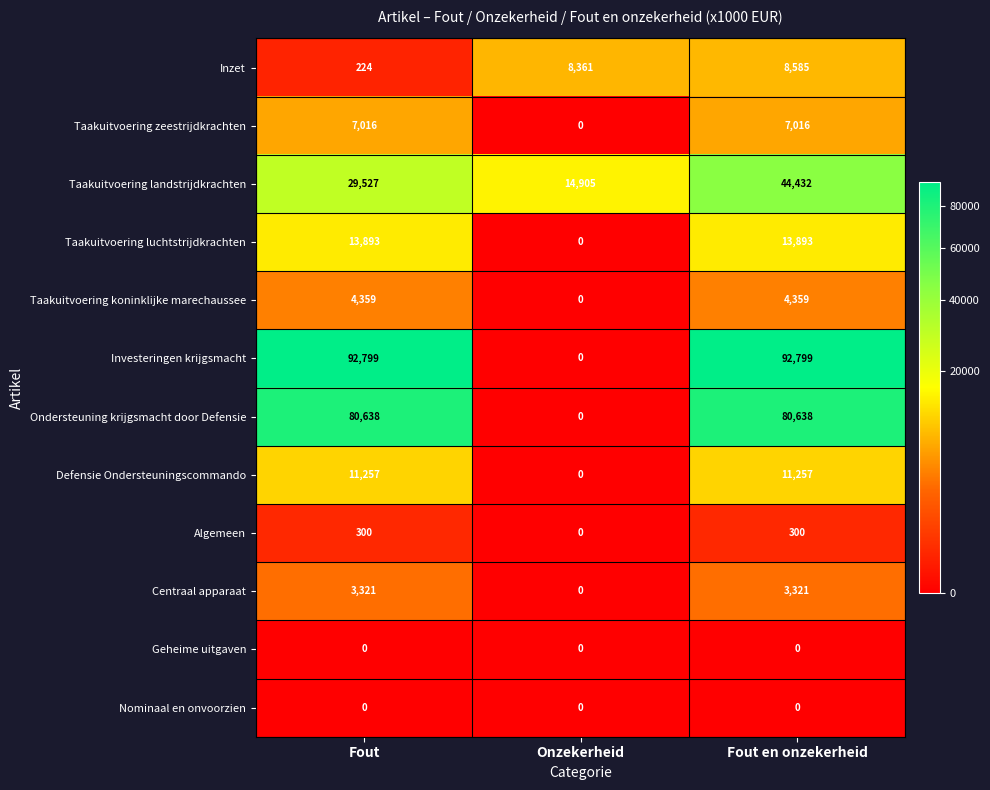

What is the difference between the Taakuitvoering luchtstrijdkrachten values at Fout en onzekerheid and Onzekerheid?

13893